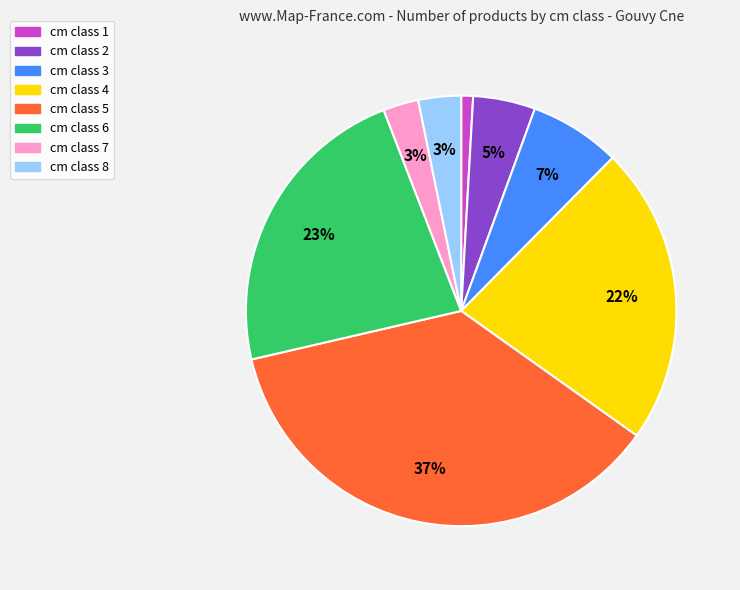

Is there a majority slice in this chart?

No